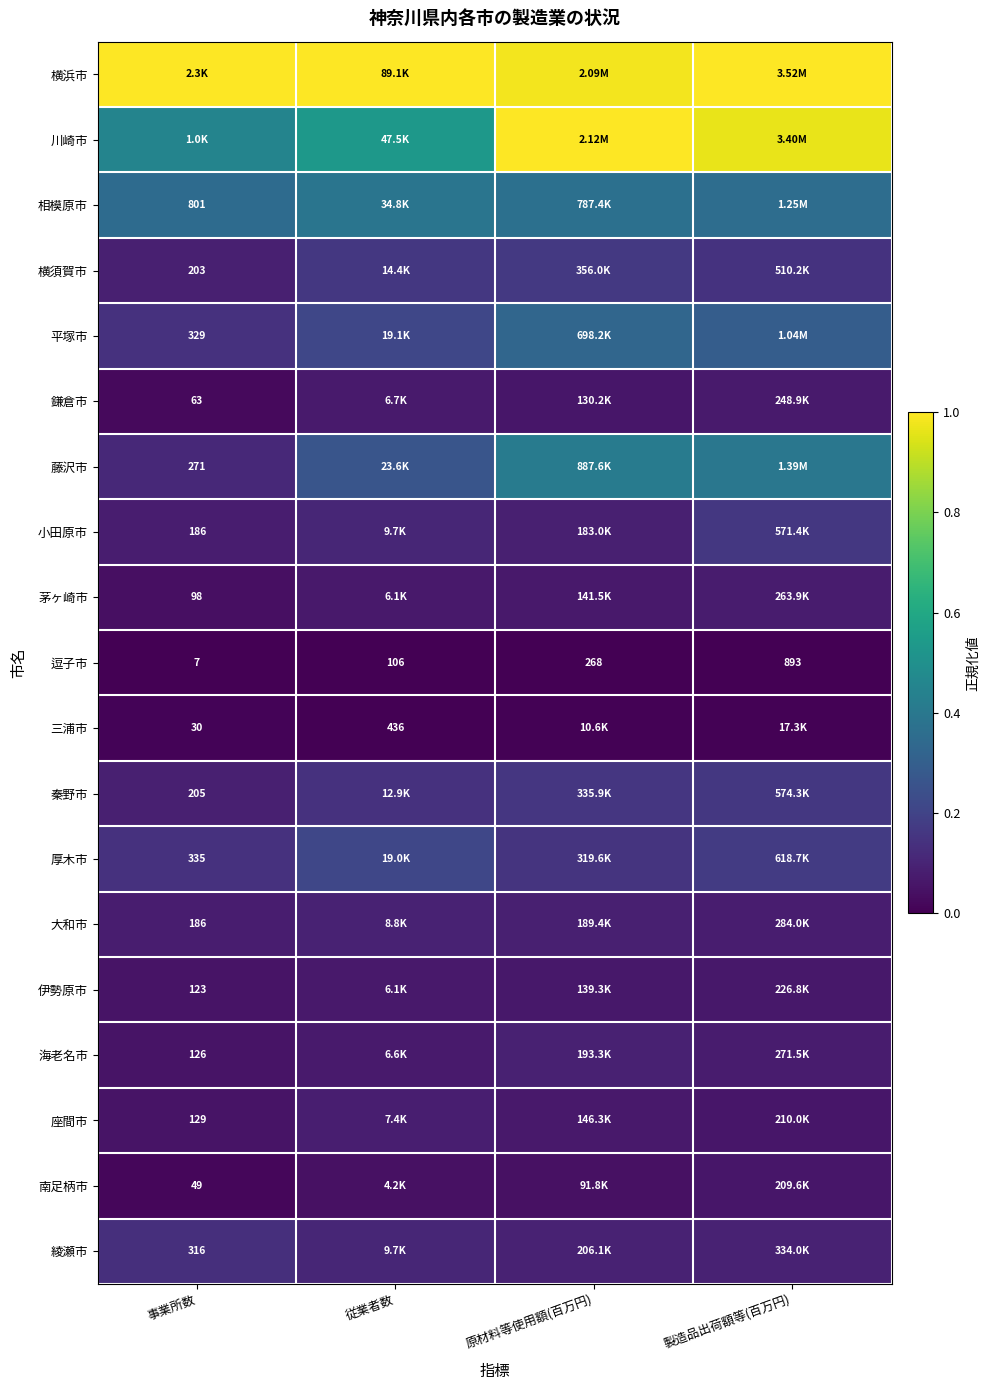

What is the approximate value of 川崎市 at 原材料等使用額(百万円)?

1.0